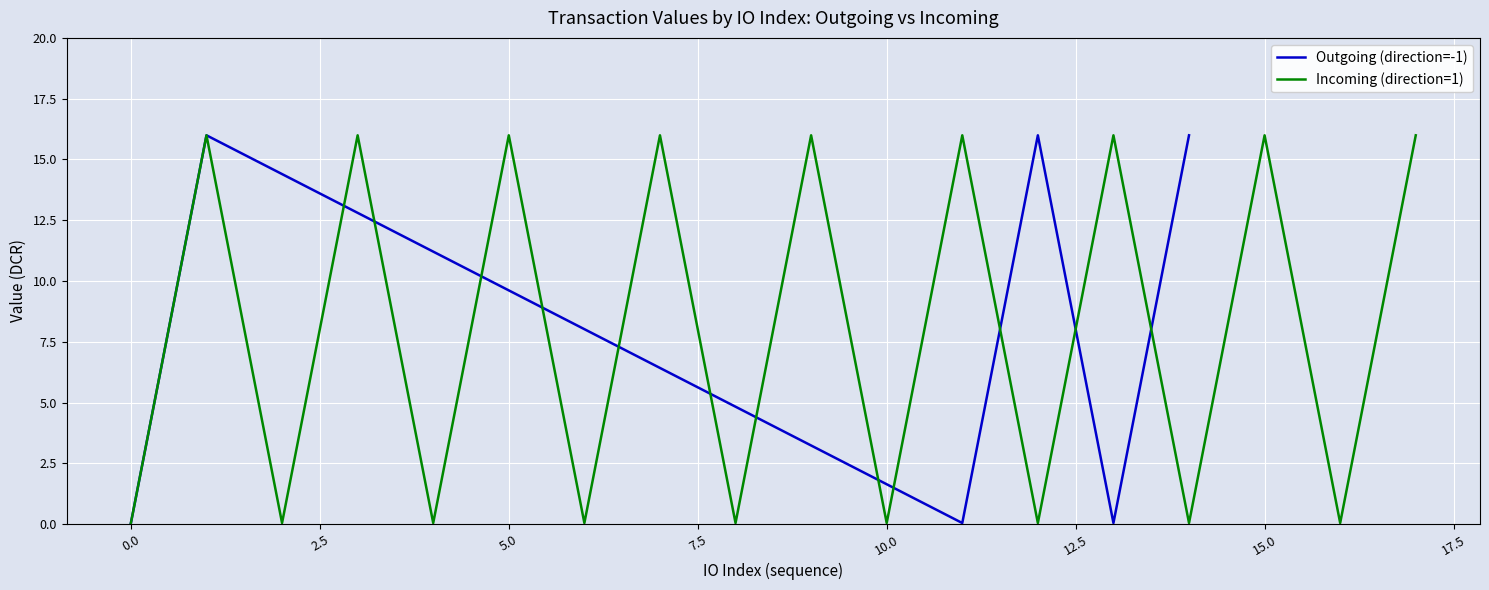

True or false: Incoming (direction=1) has a value of 16.0 at 5.0.

True